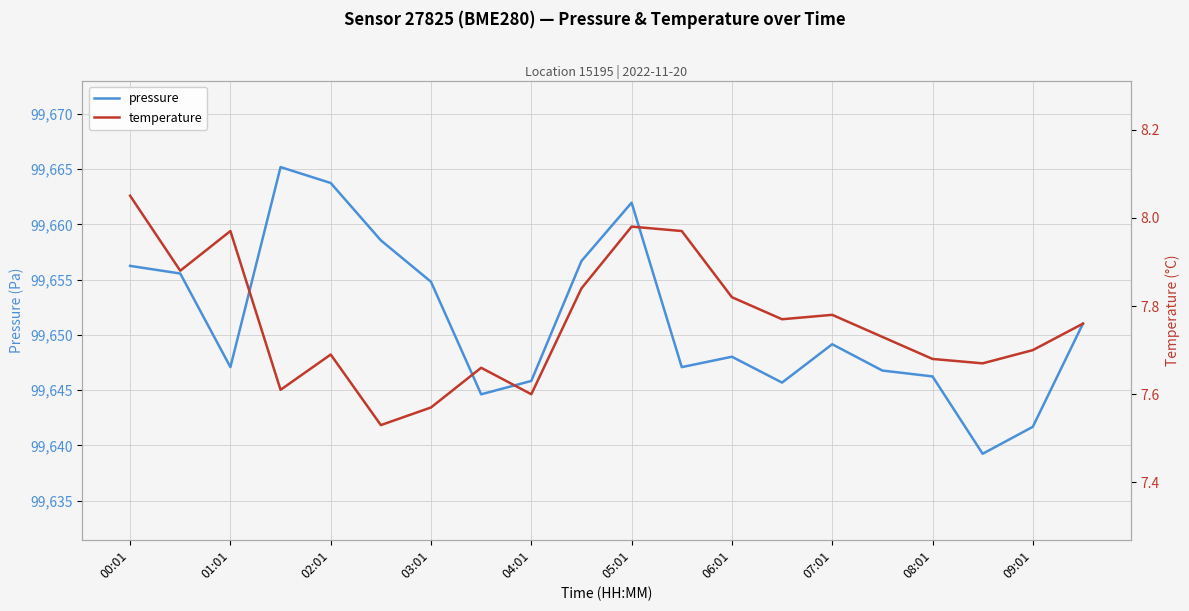

How many interior local peaks does the pressure series have?

4